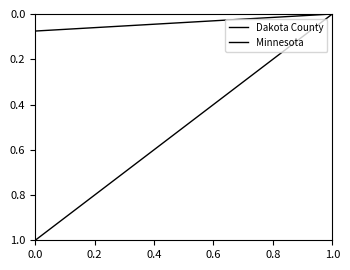

Read the Dakota County value at 0.0.

0.1